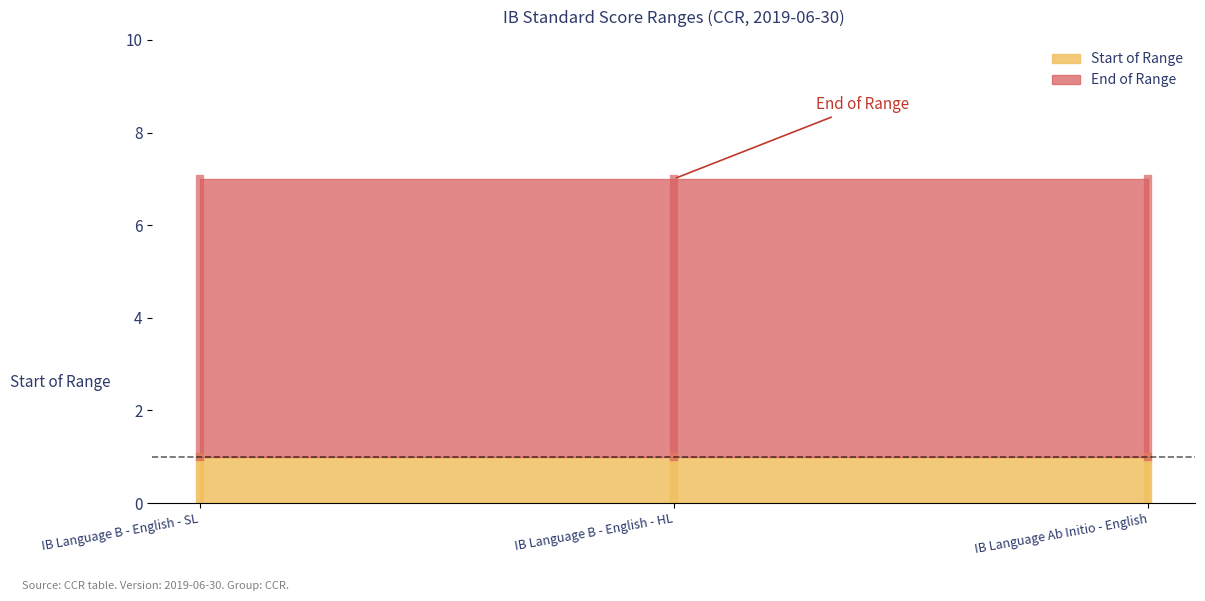

List the series in order of their overall mean, highest first.

End of Range, Start of Range